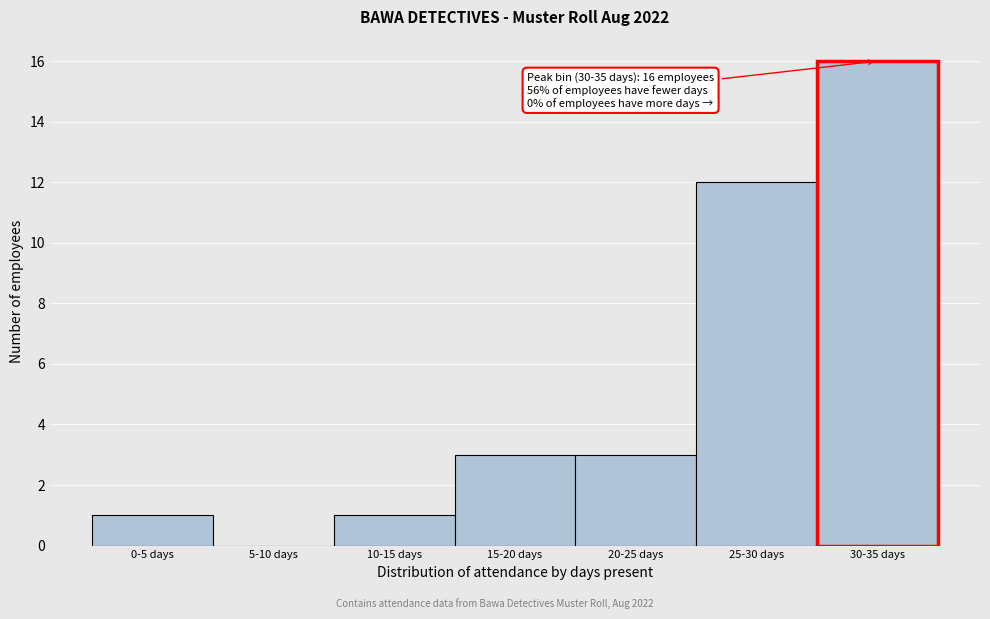

Reading left to right, what are all the values shown in this chart?

0-5 days=1	5-10 days=0	10-15 days=1	15-20 days=3	20-25 days=3	25-30 days=12	30-35 days=16